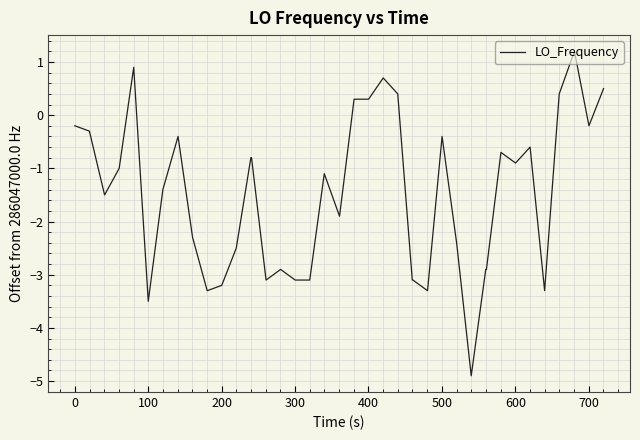

What is the minimum value shown in the chart?

-4.9